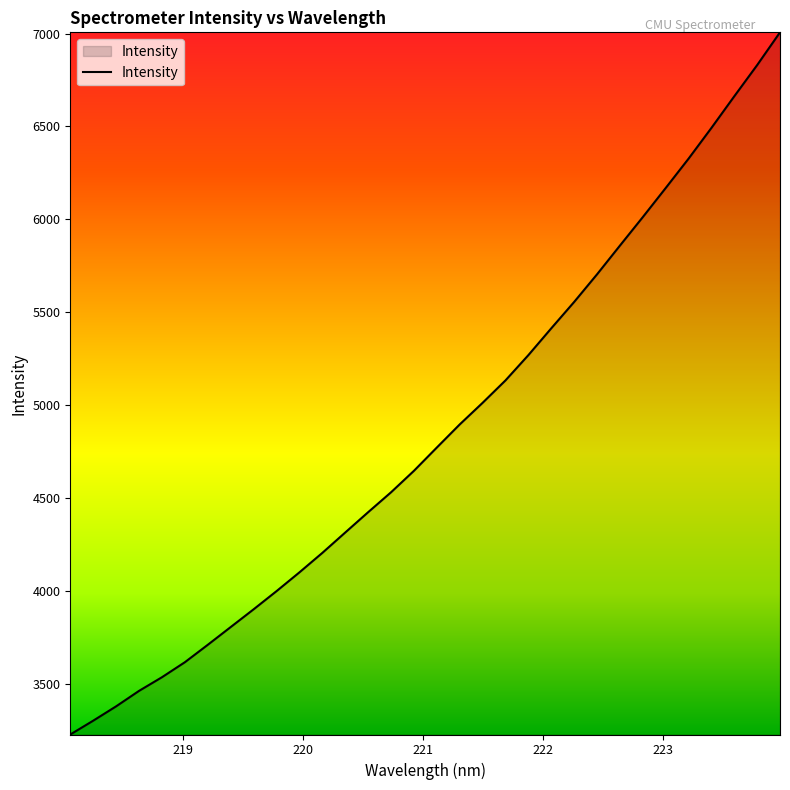

What is the greatest value displayed?

7006.6